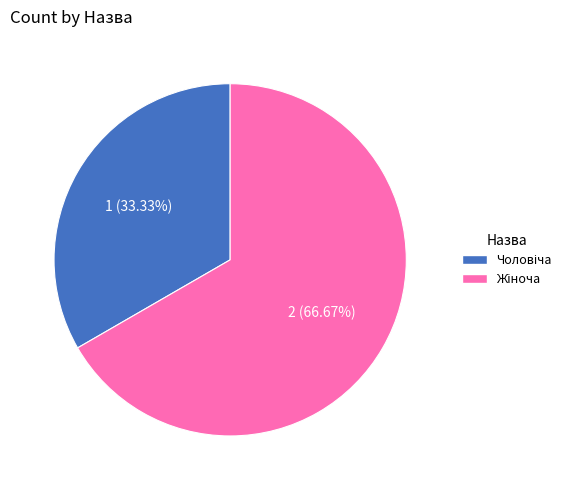

Does any single category account for the majority?

Yes